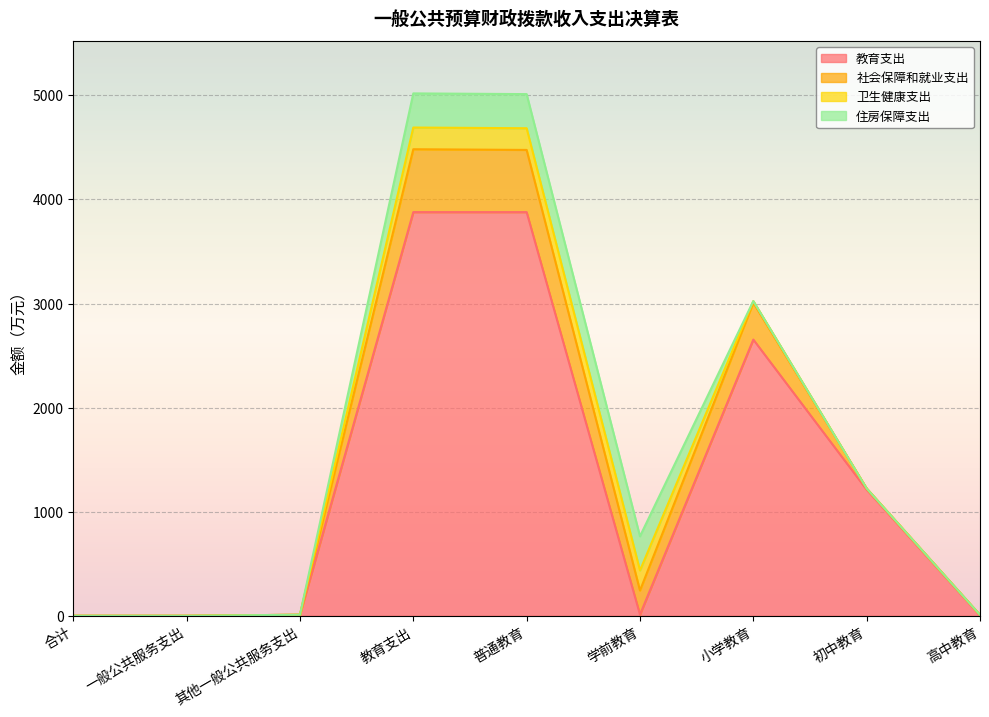

True or false: 教育支出 and 卫生健康支出 intersect in this chart.

True